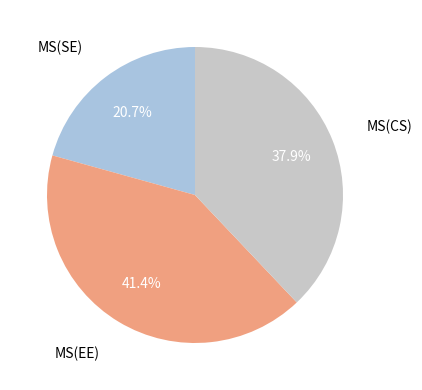

Does any single category account for the majority?

No